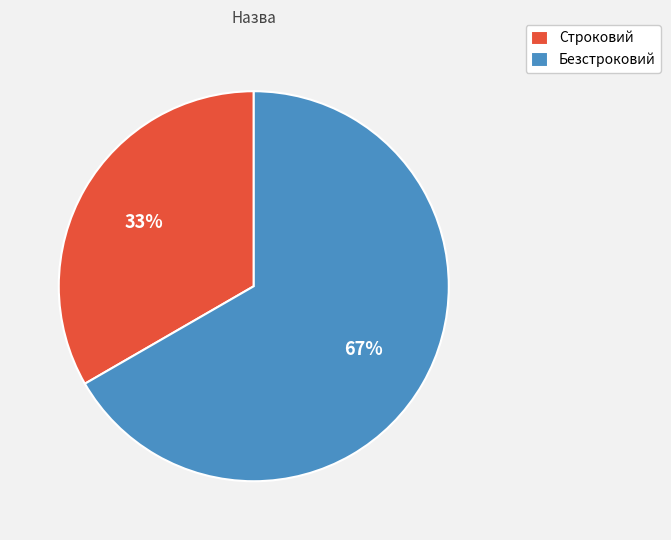

To the nearest percent, what portion does Строковий represent?

33%